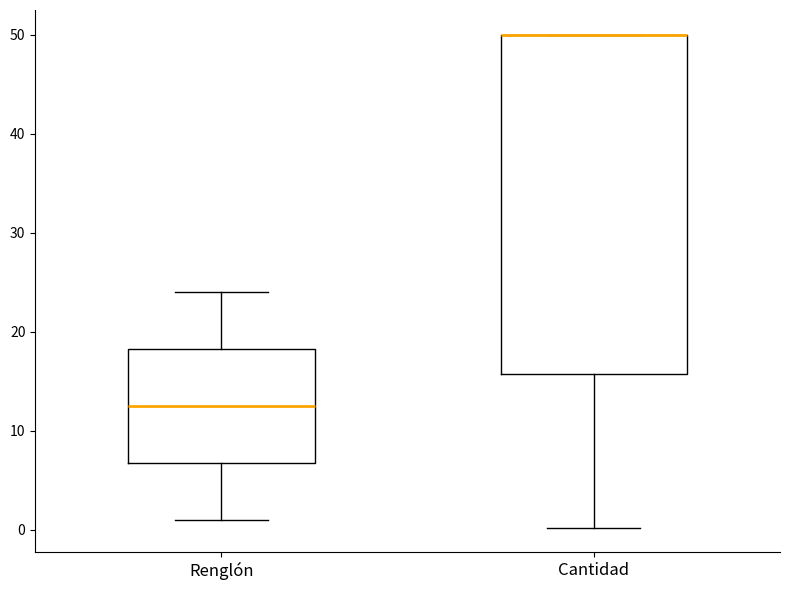

Reading left to right, read every box against the y-axis: the position of its median line, the range the box covers, and the ends of its whiskers. The values are not printed on the chart, so give them approximately, as read against the axis.

Renglón: median 13, box 7 to 18, whiskers 1 to 24
Cantidad: median 50 (drawn on the box's upper edge), box 16 to 50, whiskers 0 to 50